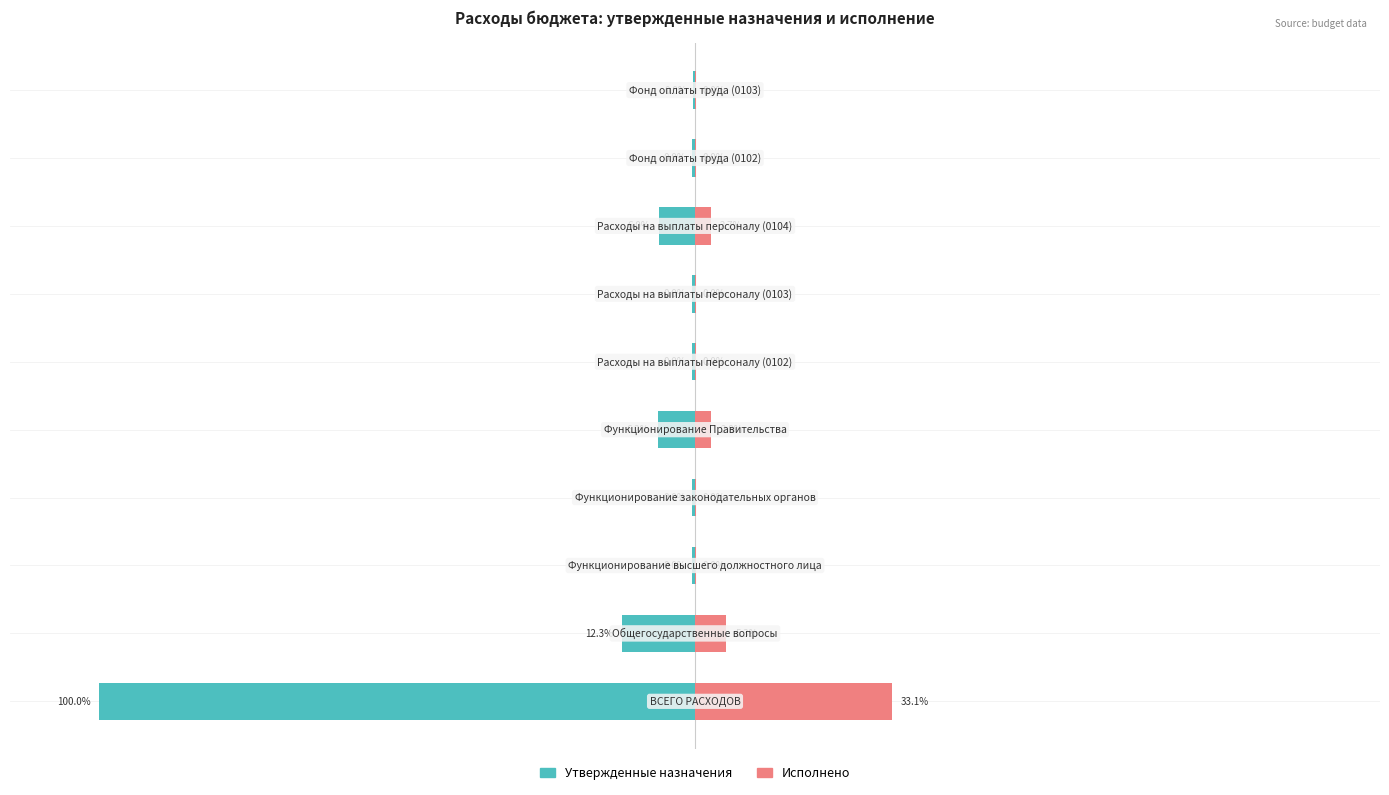

At 9, list the series in order from largest to smallest.

Исполнено, Утвержденные назначения